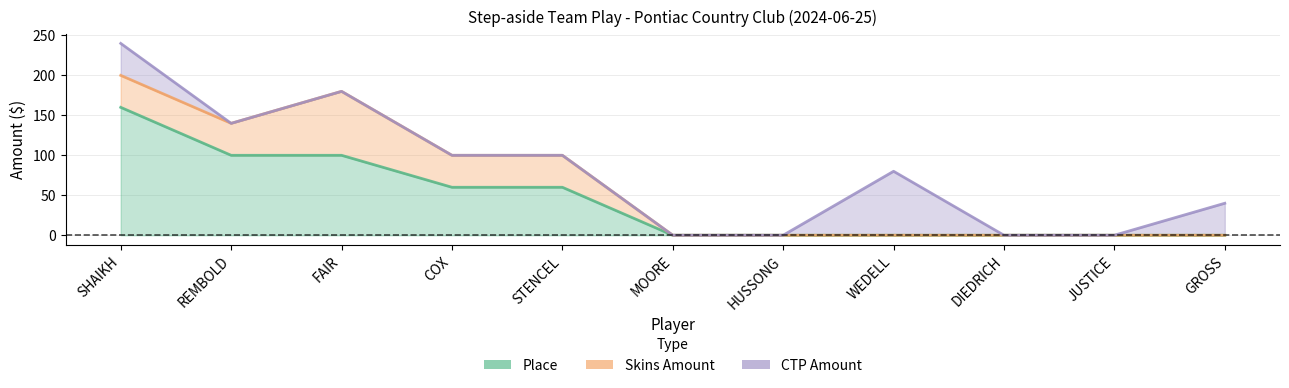

Between SHAIKH and HUSSONG, which series saw the biggest shift?

CTP Amount